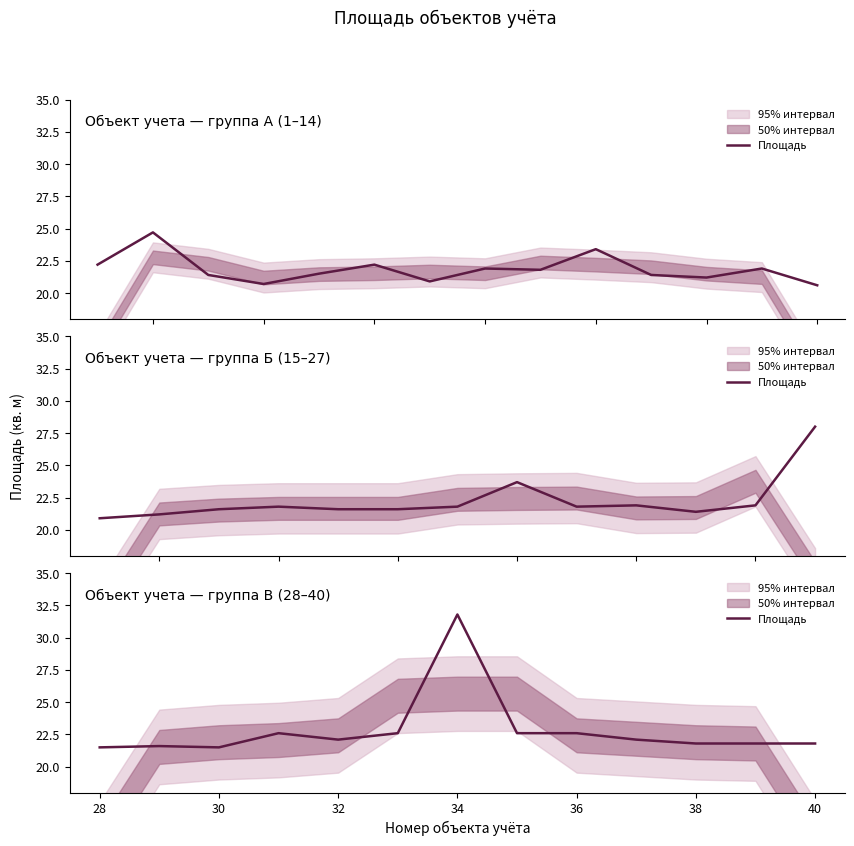

How many lines are shown in the chart?

1